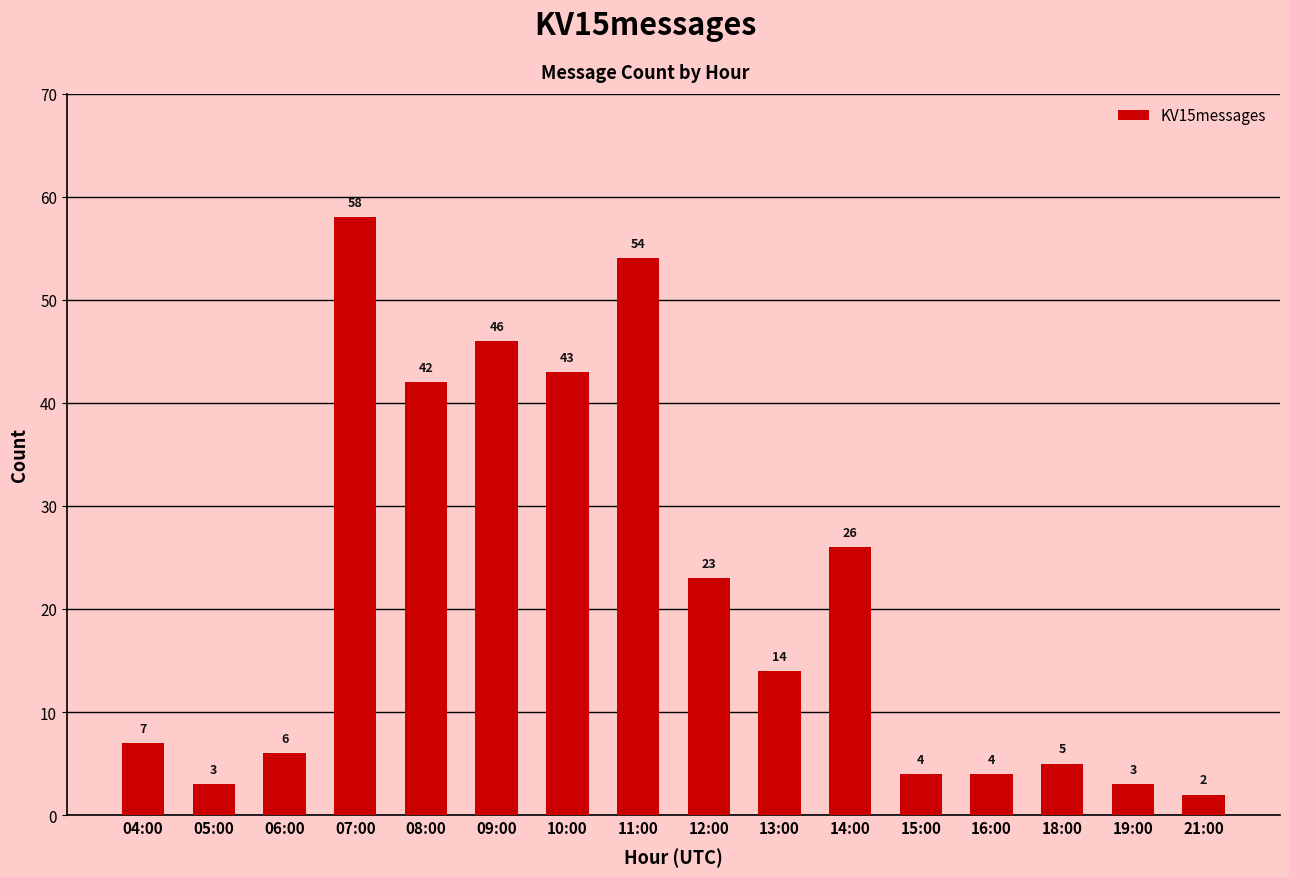

Reading right to left, what are all the values shown in this chart?

21:00=2	19:00=3	18:00=5	16:00=4	15:00=4	14:00=26	13:00=14	12:00=23	11:00=54	10:00=43	09:00=46	08:00=42	07:00=58	06:00=6	05:00=3	04:00=7